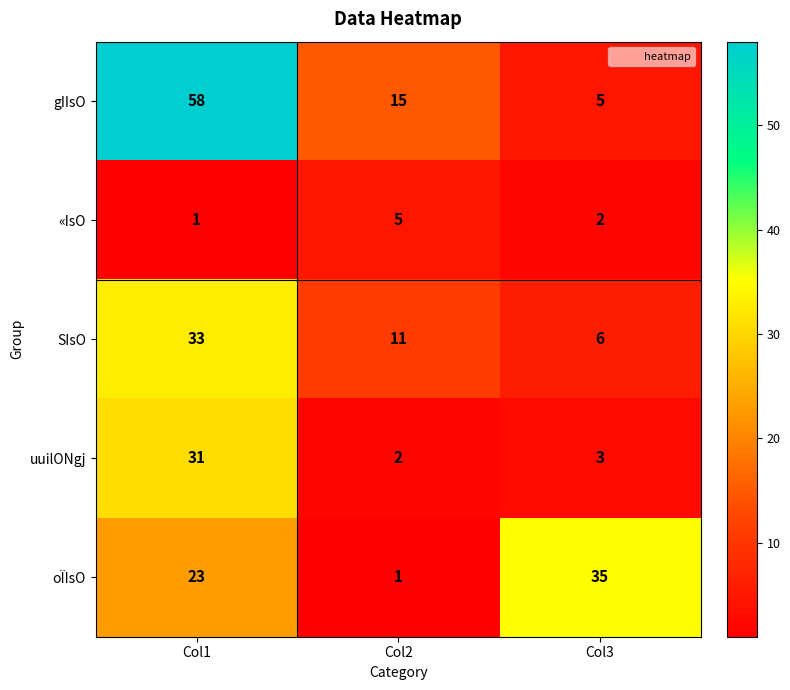

The value of uuilONgj at Col3 is 3. True or false?

True